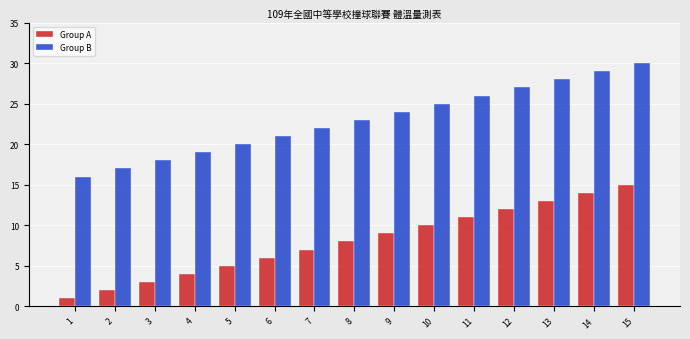

What is the value of the Group B bar at the 3rd from the left?

18